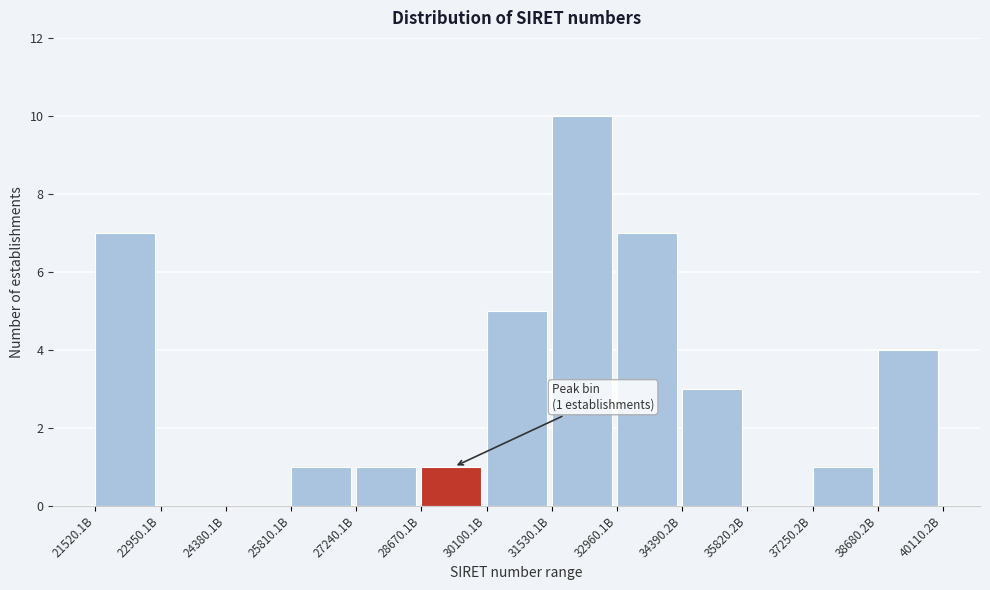

Reading left to right, extract all data points from this chart.

21520.1B=7	22950.1B=0	24380.1B=0	25810.1B=1	27240.1B=1	28670.1B=1	30100.1B=5	31530.1B=10	32960.1B=7	34390.2B=3	35820.2B=0	37250.2B=1	38680.2B=4